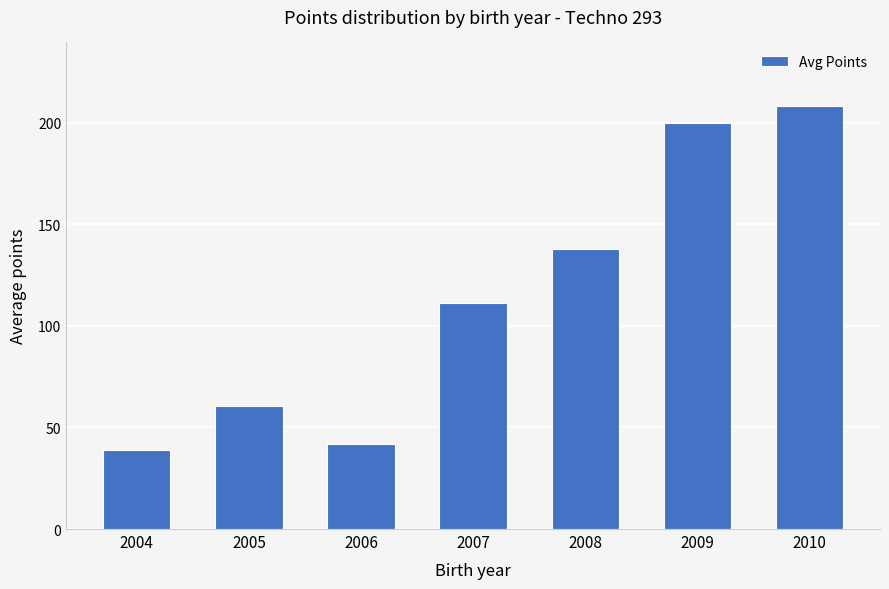

Rank the categories by value from lowest to highest.

2004, 2006, 2005, 2007, 2008, 2009, 2010